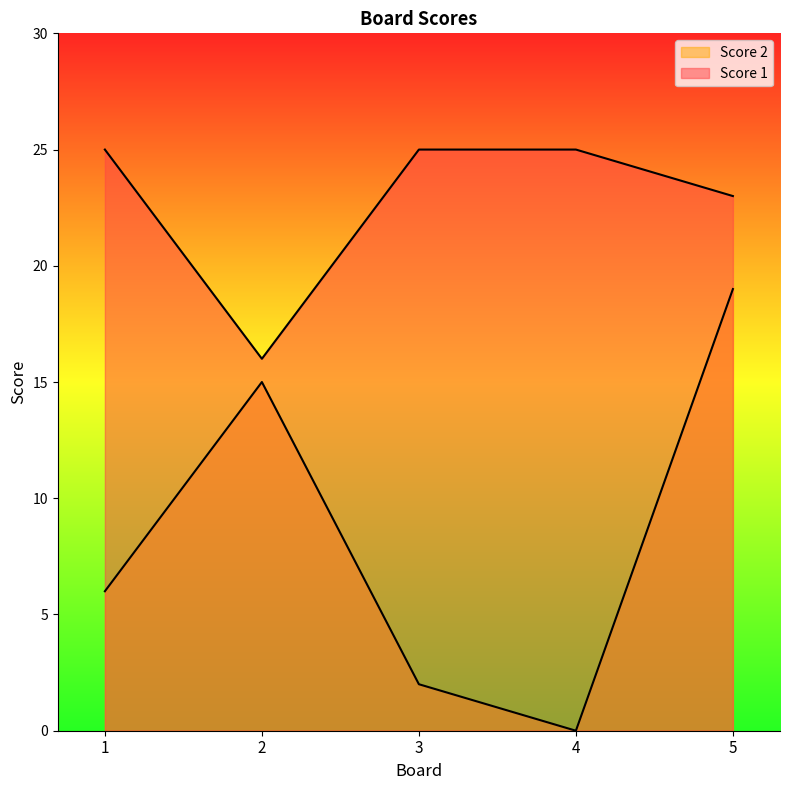

At which label does Score 2 reach its peak?

5